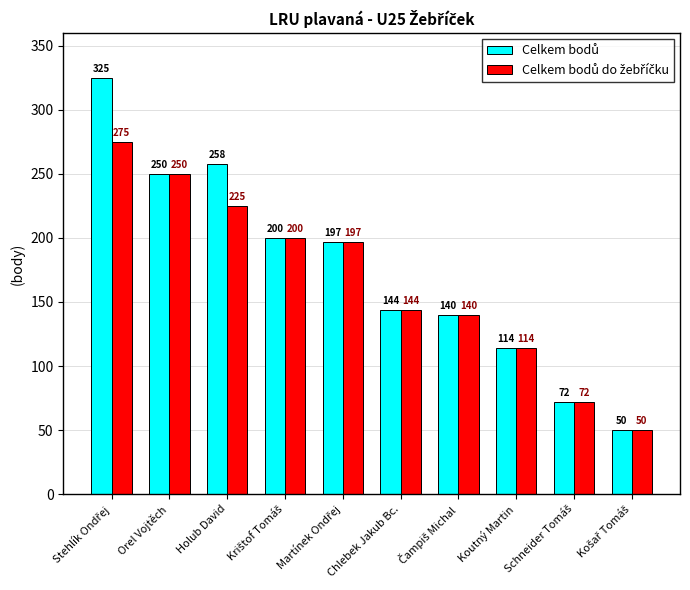

What is the minimum value shown in the chart?

50